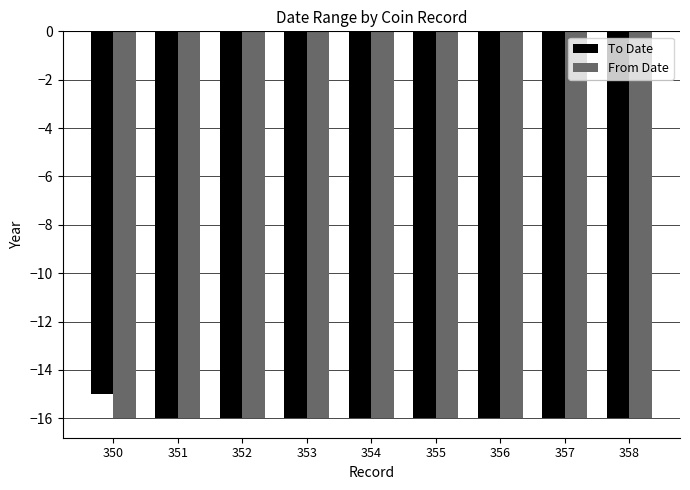

Which series has the largest range (max minus min)?

To Date